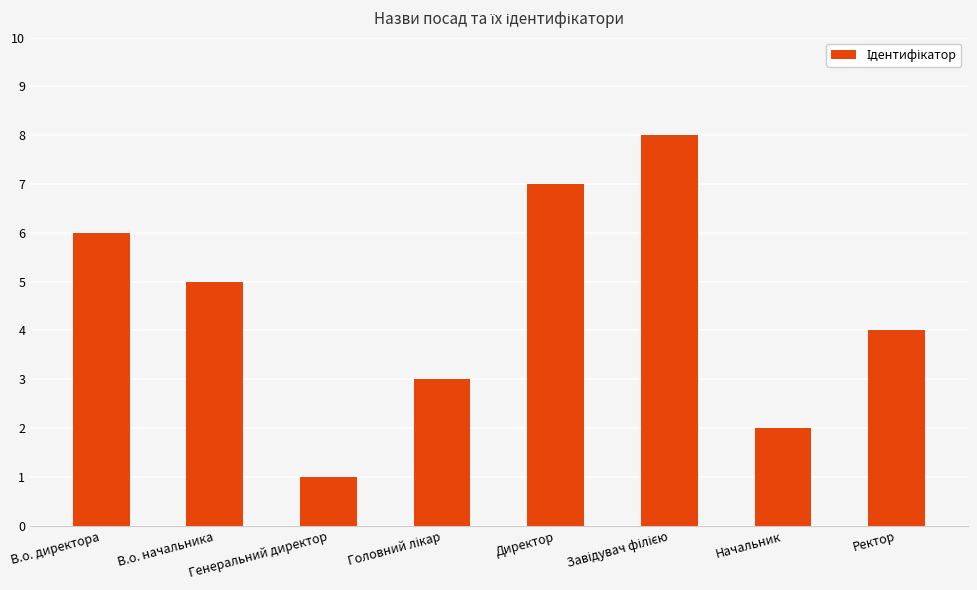

What is the label of the 7th bar from the left?

Начальник